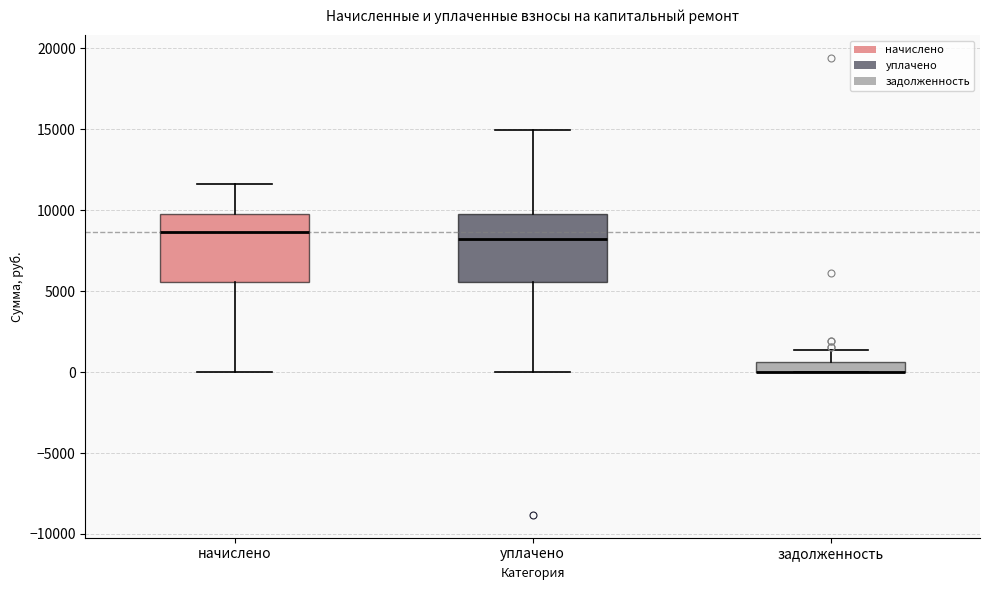

Where does the lower whisker of the box for уплачено end on the y-axis? The values are not printed on the chart, so give them approximately, as read against the axis.

0